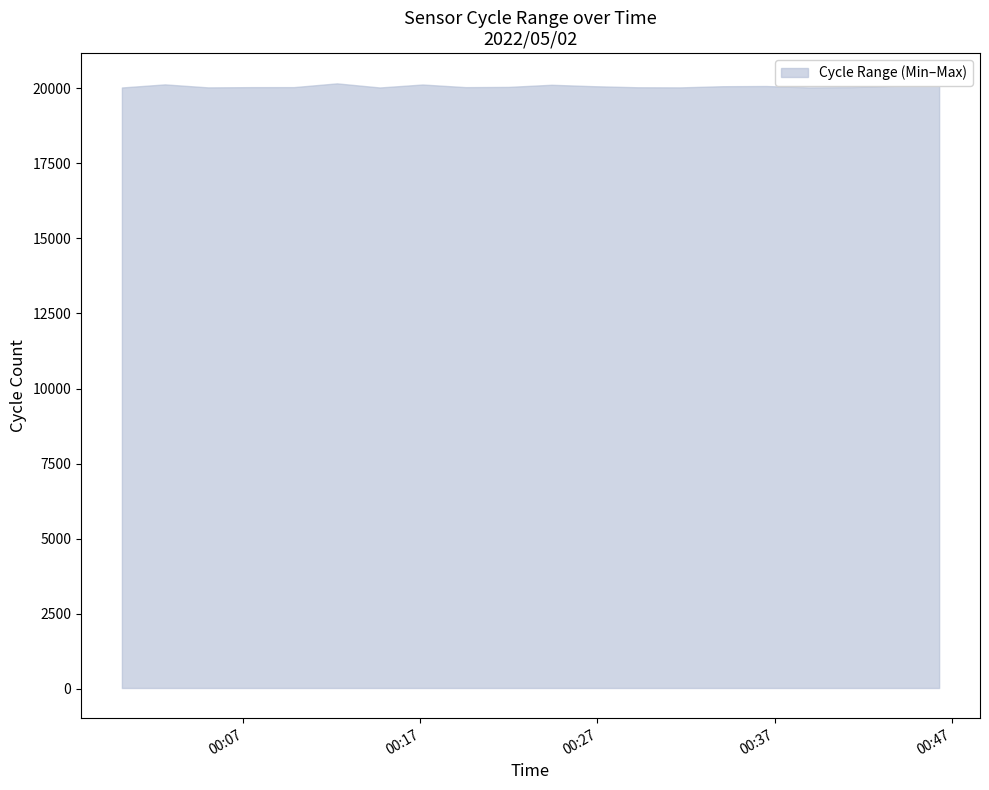

What is the minimum value shown in the chart?

20024